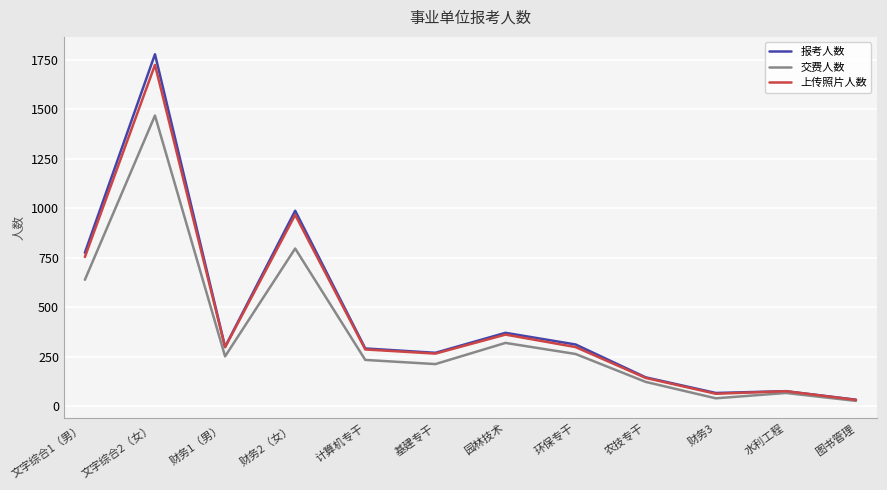

What is the difference between the maximum and minimum values in the 报考人数 series?

1746